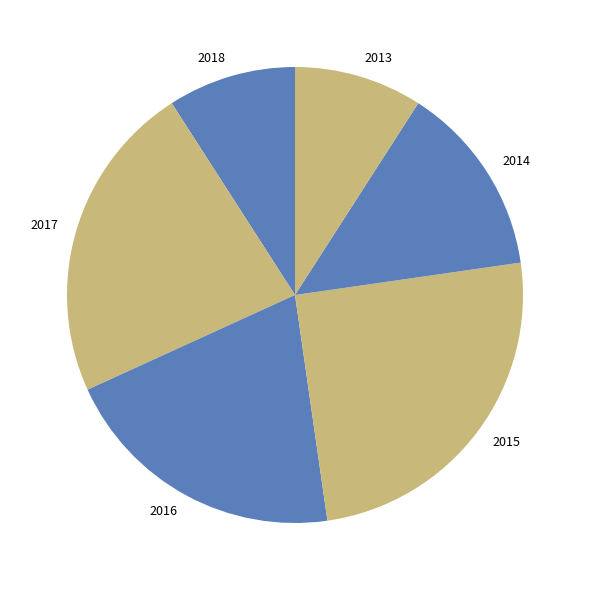

The 2017 slice represents 11% of the pie. True or false?

False